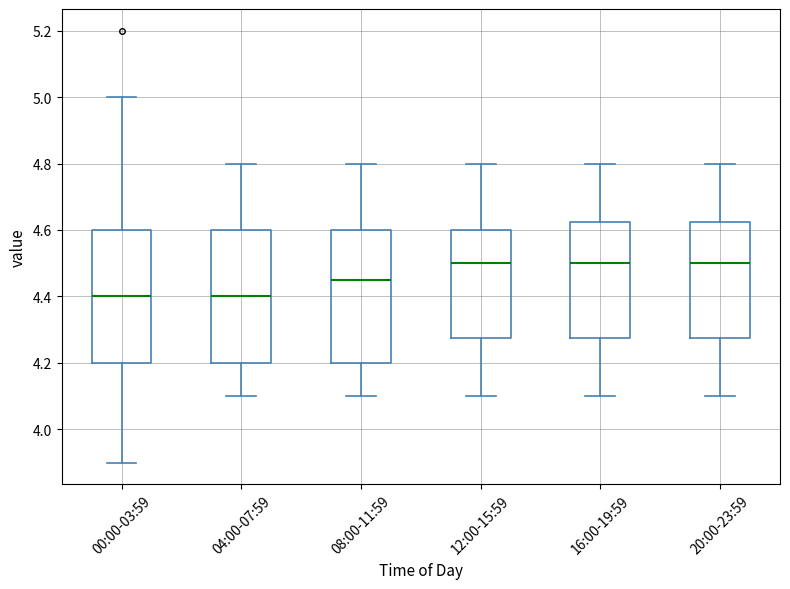

Reading left to right, read every box against the y-axis: the position of its median line, the range the box covers, and the ends of its whiskers. The values are not printed on the chart, so give them approximately, as read against the axis.

00:00-03:59: median 4.40, box 4.20 to 4.60, whiskers 3.90 to 5.00
04:00-07:59: median 4.40, box 4.20 to 4.60, whiskers 4.10 to 4.80
08:00-11:59: median 4.46, box 4.20 to 4.60, whiskers 4.10 to 4.80
12:00-15:59: median 4.50, box 4.28 to 4.60, whiskers 4.10 to 4.80
16:00-19:59: median 4.50, box 4.28 to 4.62, whiskers 4.10 to 4.80
20:00-23:59: median 4.50, box 4.28 to 4.62, whiskers 4.10 to 4.80